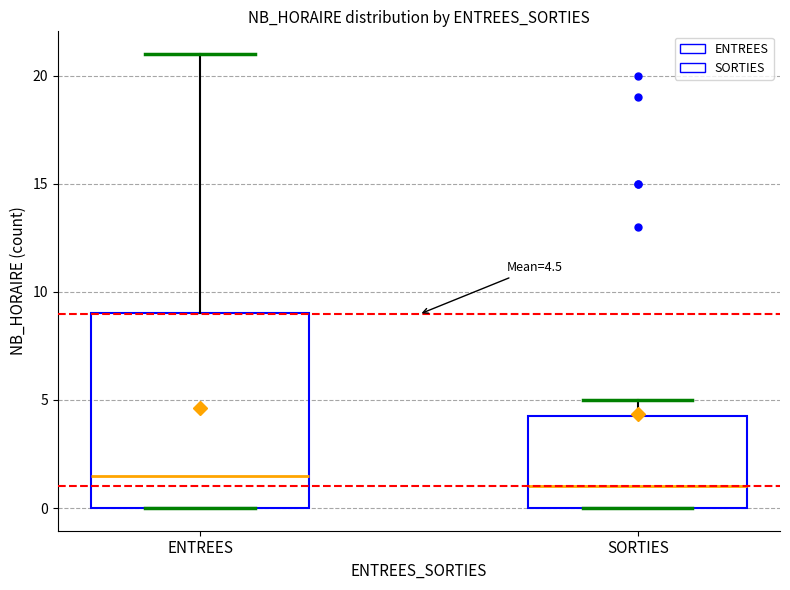

Which box is the tallest, from its lower edge to its upper edge?

ENTREES